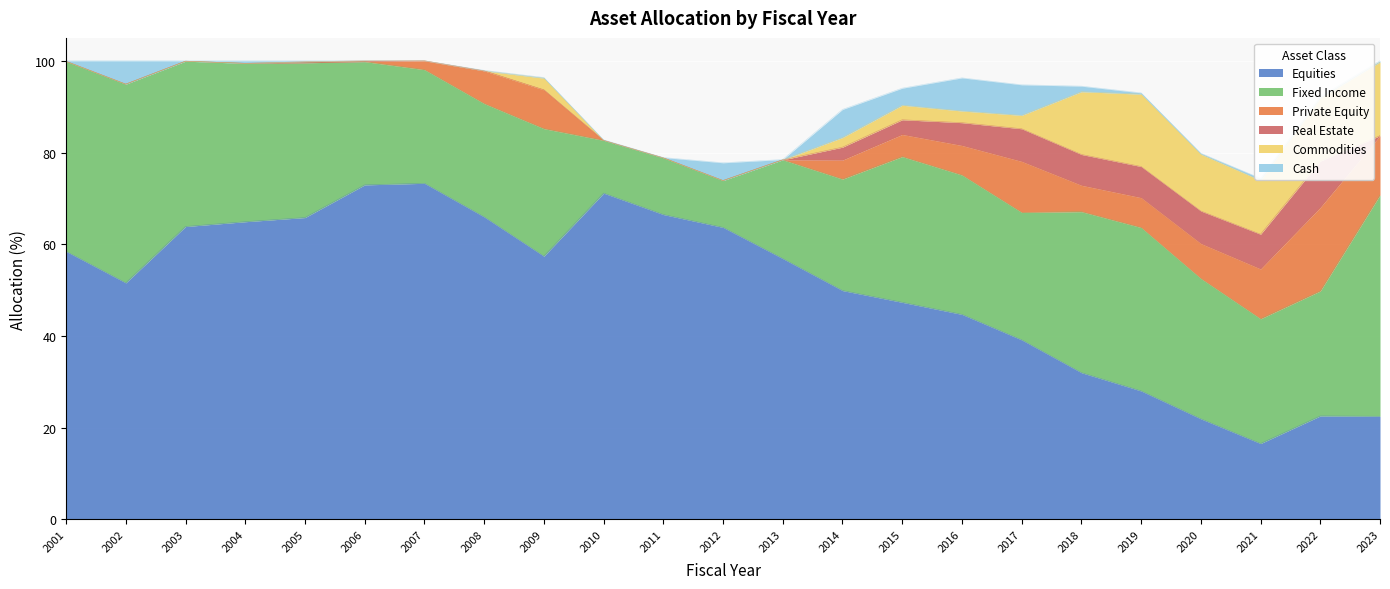

What are all the series names shown in the legend?

Equities, Fixed Income, Private Equity, Real Estate, Commodities, Cash